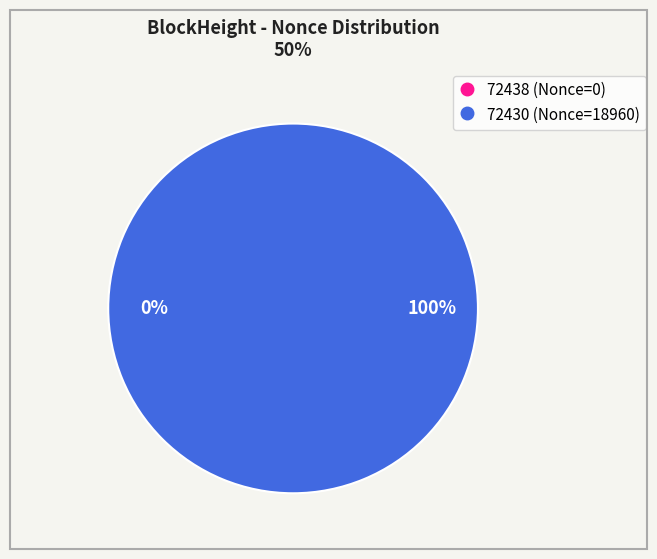

What is the largest slice in the pie chart?

72430